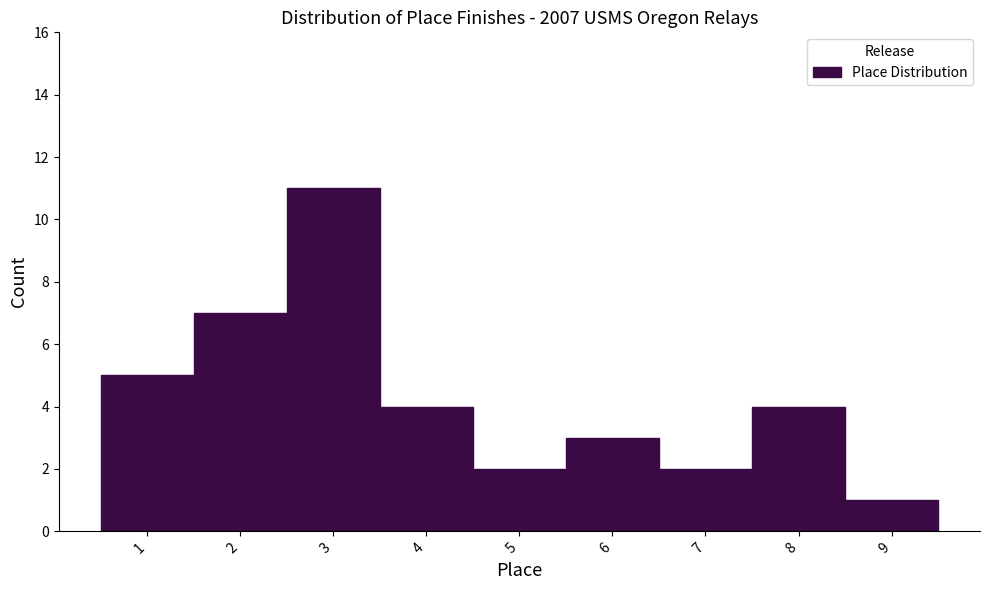

Reading left to right, list every bar in this chart as the range it spans on the x-axis followed by its height. The values are not printed on the chart, so give them approximately, as read against the axis.

0.5 to 1.5: 5
1.5 to 2.5: 7
2.5 to 3.5: 11
3.5 to 4.5: 4
4.5 to 5.5: 2
5.5 to 6.5: 3
6.5 to 7.5: 2
7.5 to 8.5: 4
8.5 to 9.5: 1